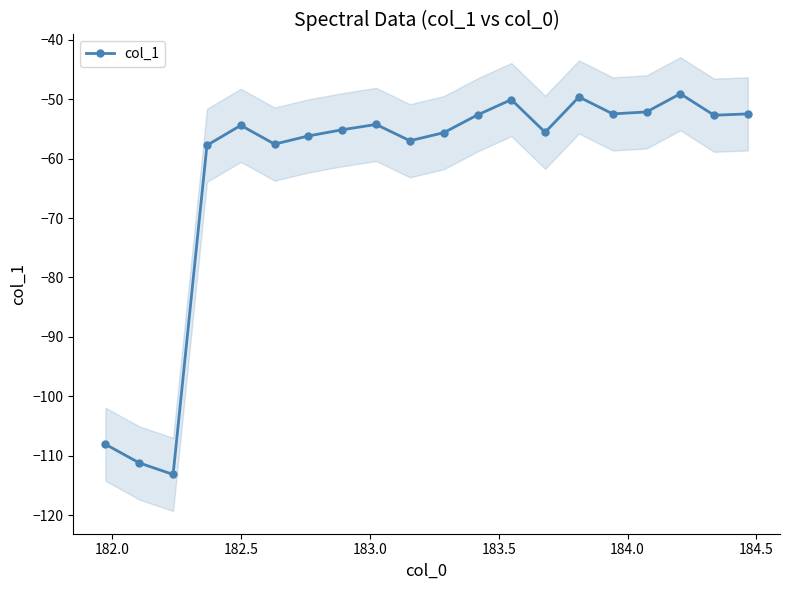

What is the value of the col_1 point at the 7th from the left?

-56.2